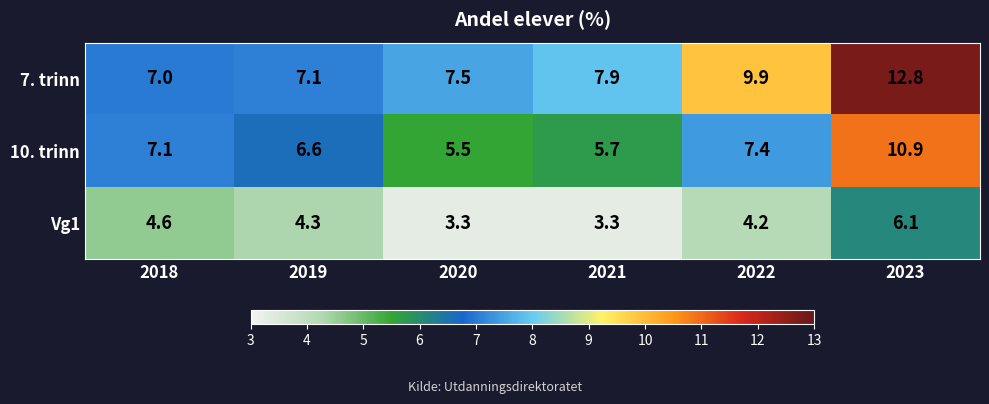

How many values in the 10. trinn series are below 7?

3